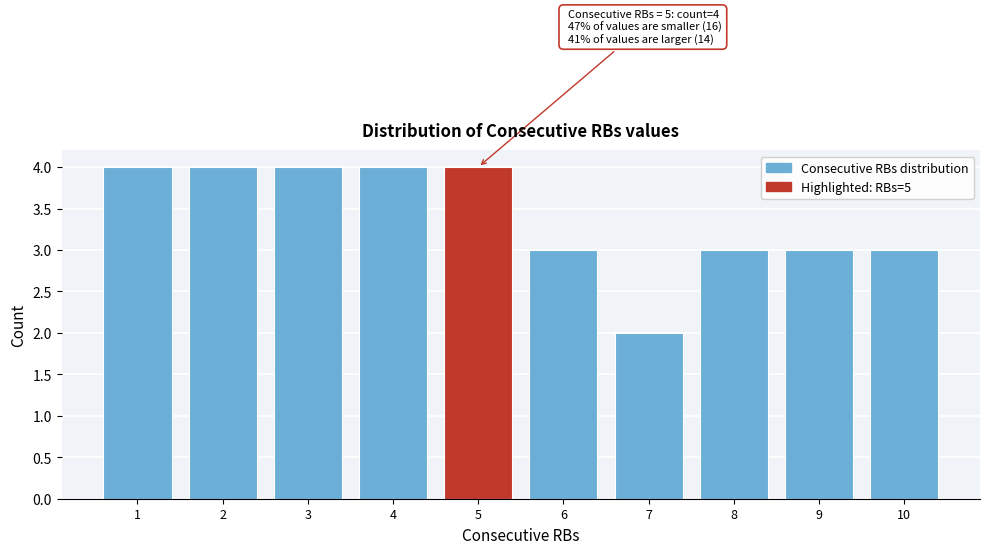

Reading left to right, transcribe all the data shown in this chart.

4	4	4	4	4	3	2	3	3	3